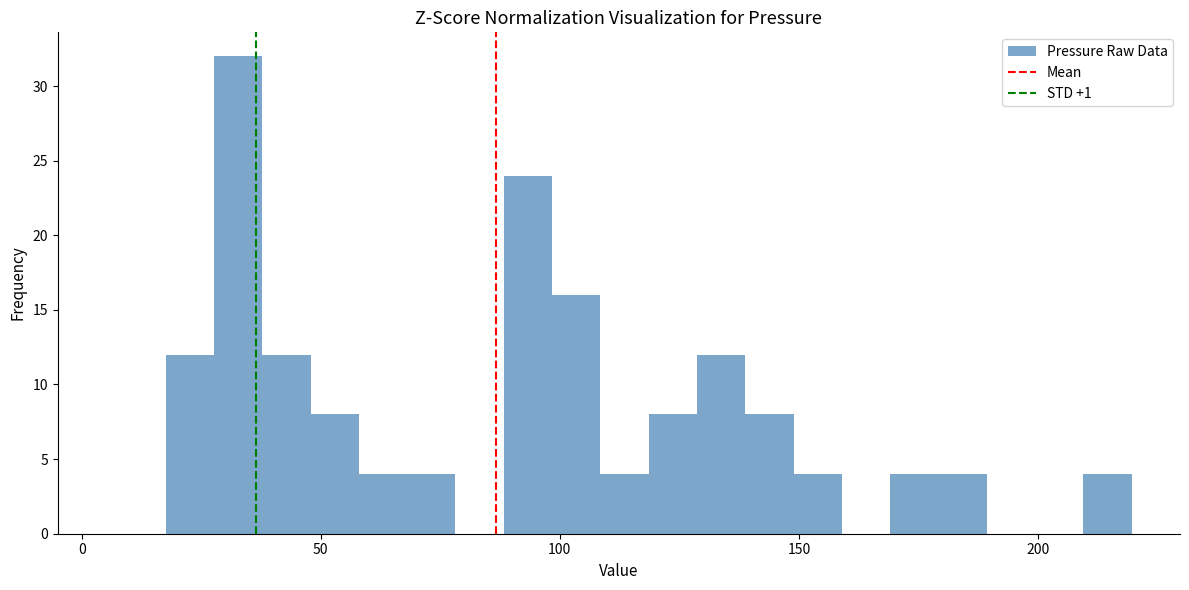

Read against the x-axis, roughly where is the centre of the tallest bar?

35